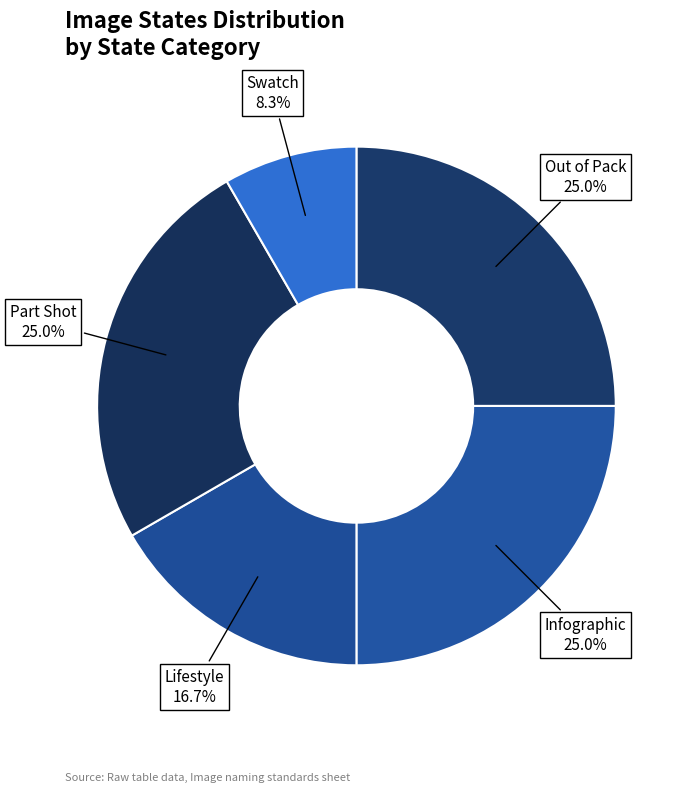

How many segments does this pie chart have?

5